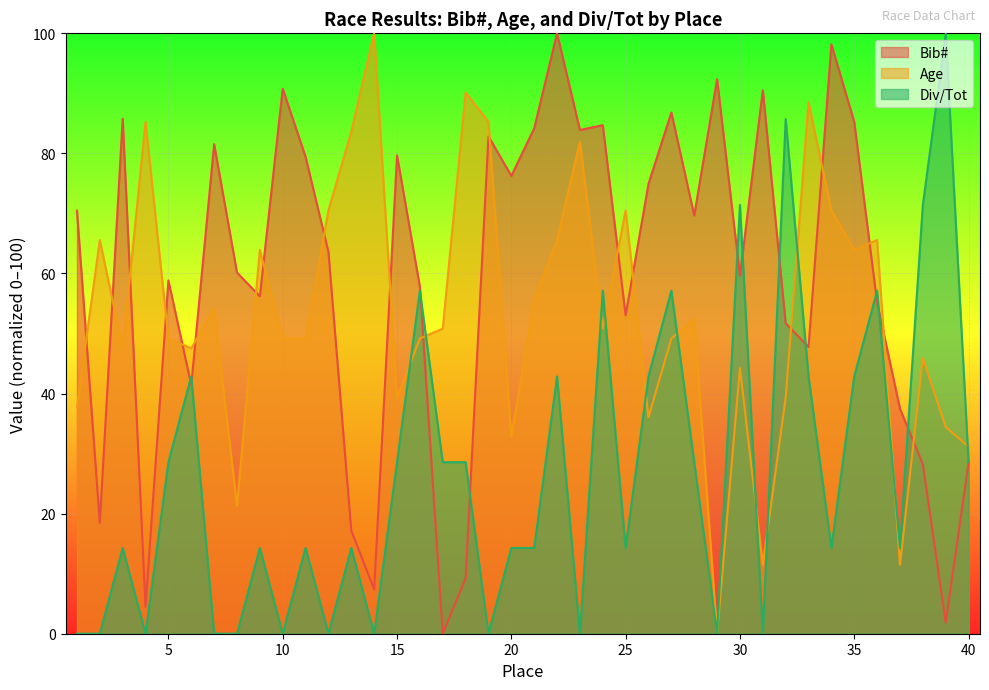

What value does the Div/Tot series have at 25?

14.3